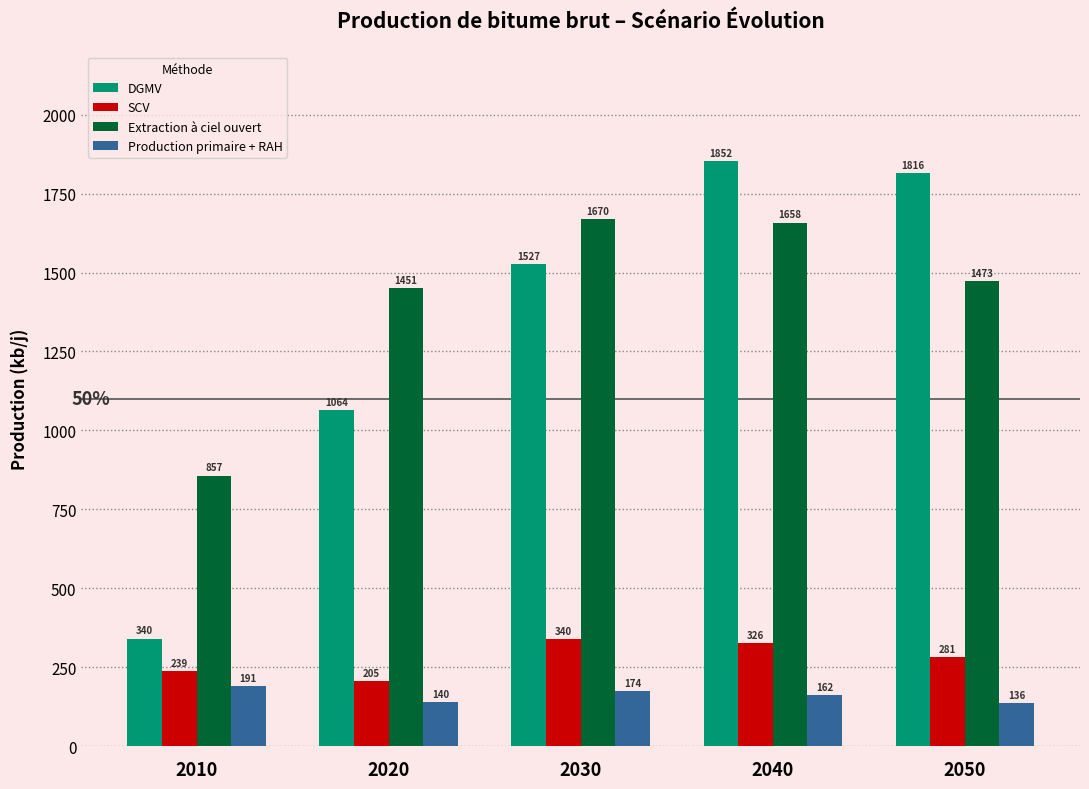

List the series in order of their peak value, lowest first.

Production primaire + RAH, SCV, Extraction à ciel ouvert, DGMV